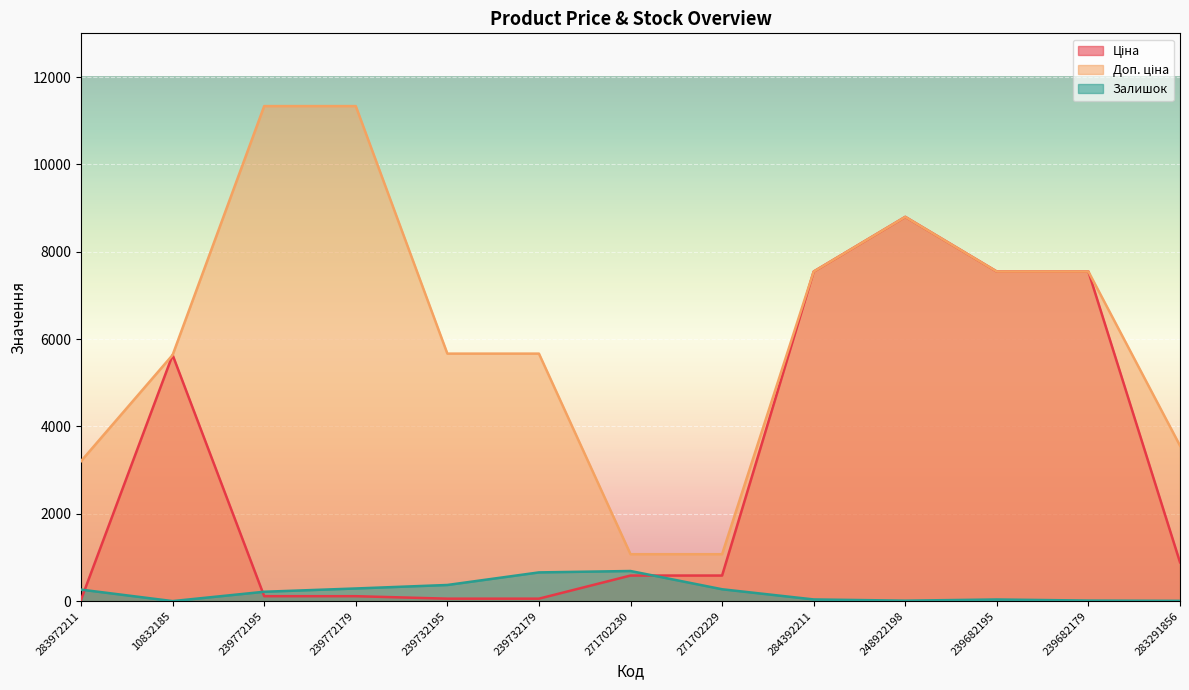

How many distinct data groups are displayed?

3